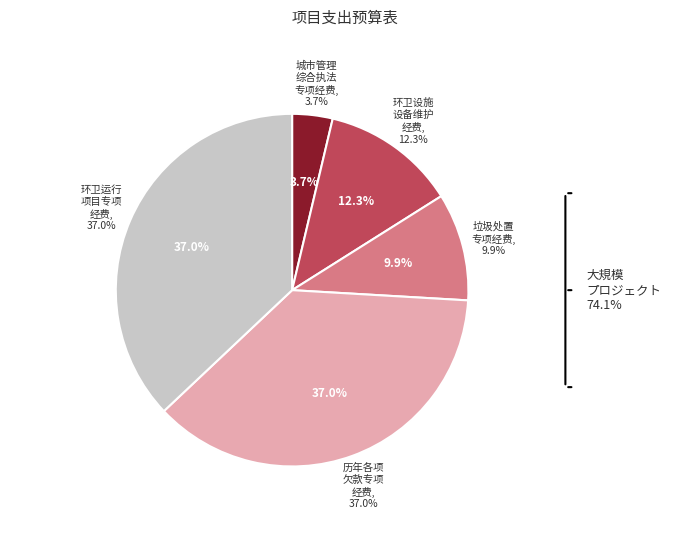

Count the number of slices in the pie.

5